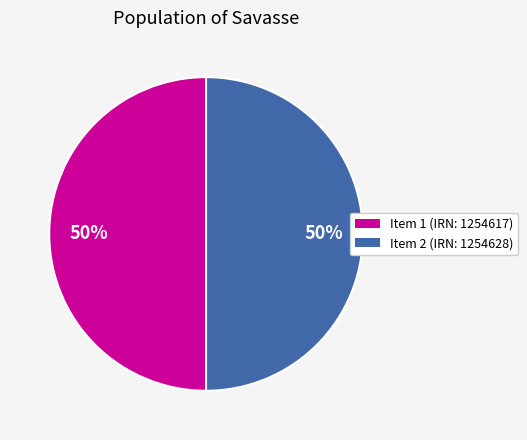

To the nearest percent, what is the average slice percentage?

50%